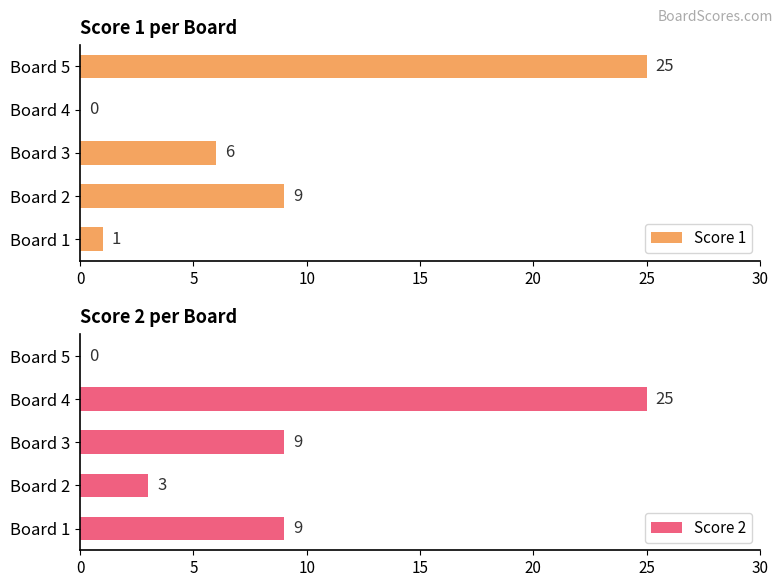

At how many categories does at least one series exceed 8?

5